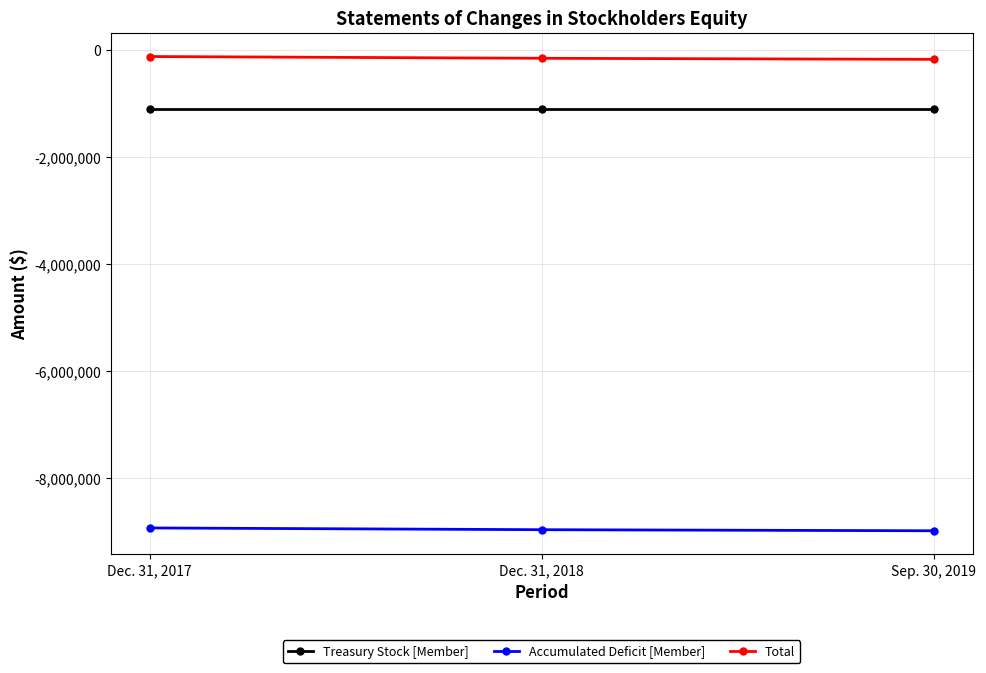

List the labels in order of Total value, largest first.

Dec. 31, 2017, Dec. 31, 2018, Sep. 30, 2019